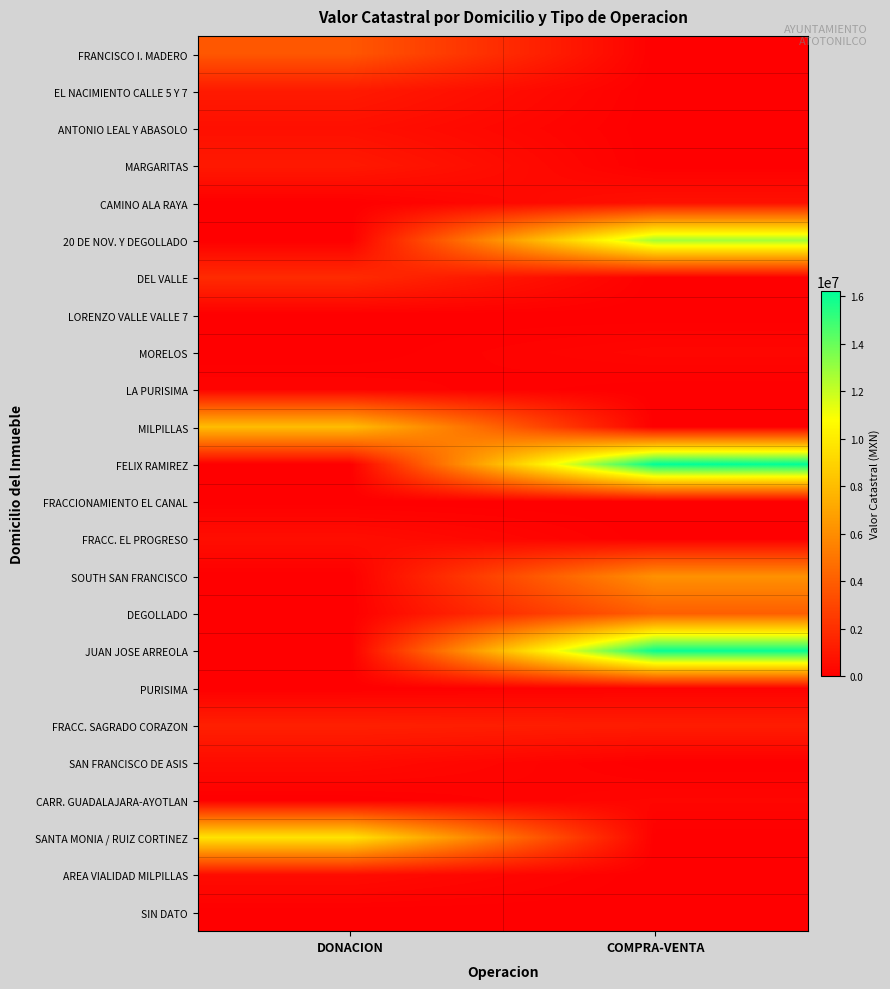

At which category is the sum across all series the highest?

COMPRA-VENTA